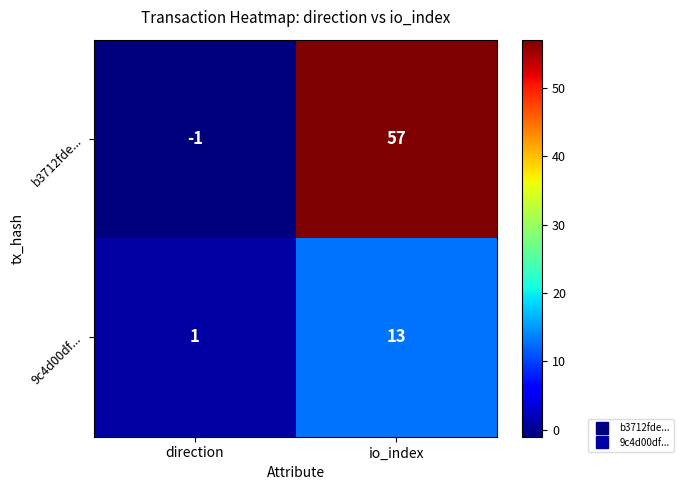

How many distinct data groups are displayed?

2